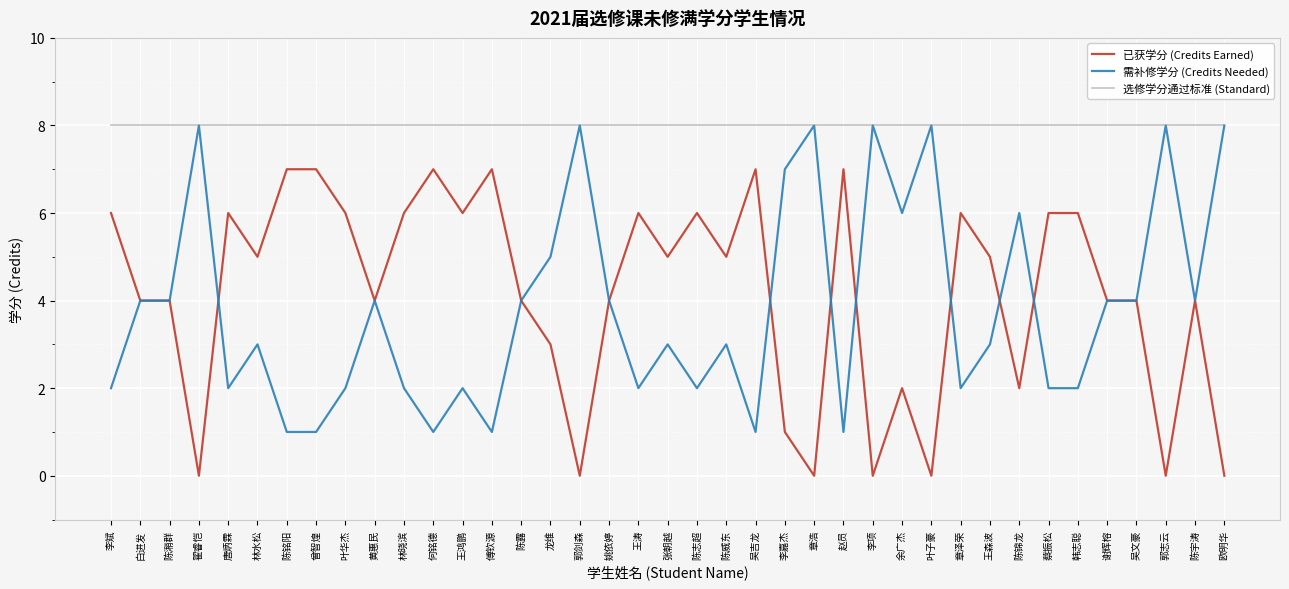

What position from the left is 陈铭阳?

7